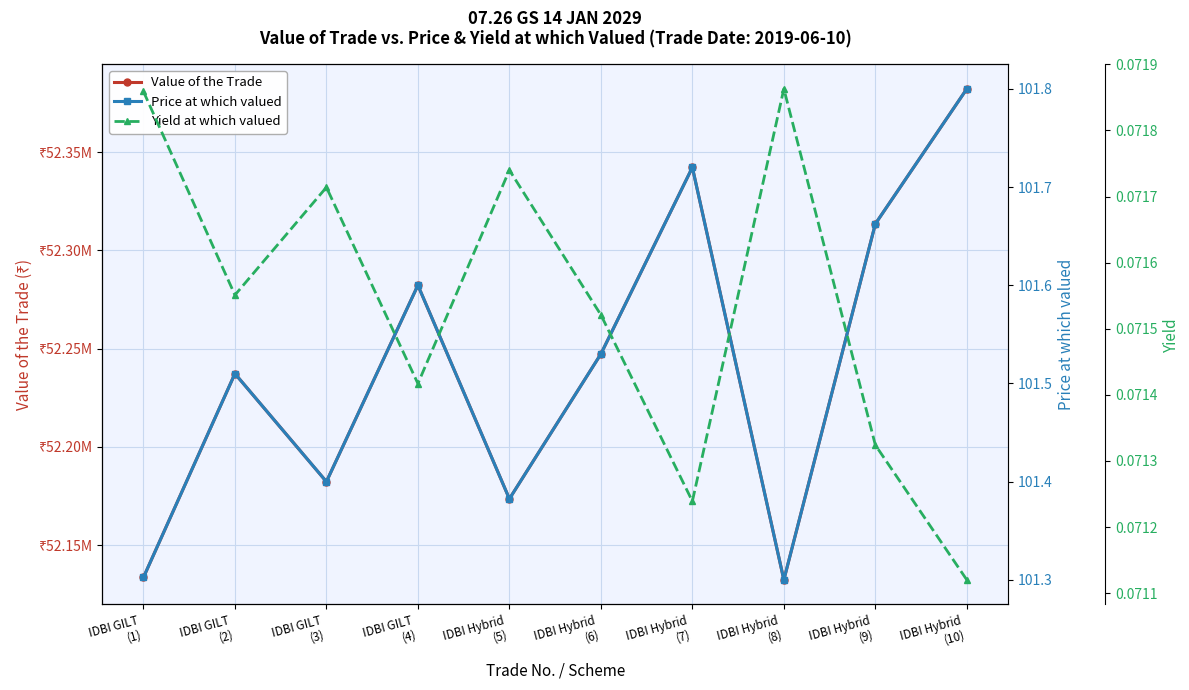

What is the greatest value displayed?

52382250.0